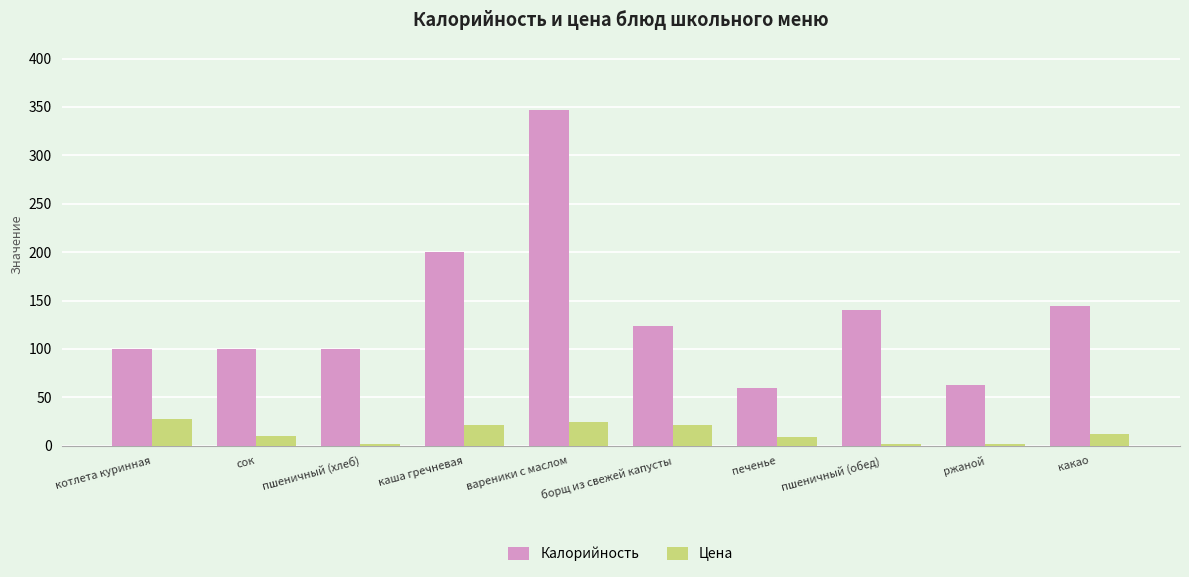

How many series are shown in this chart?

2